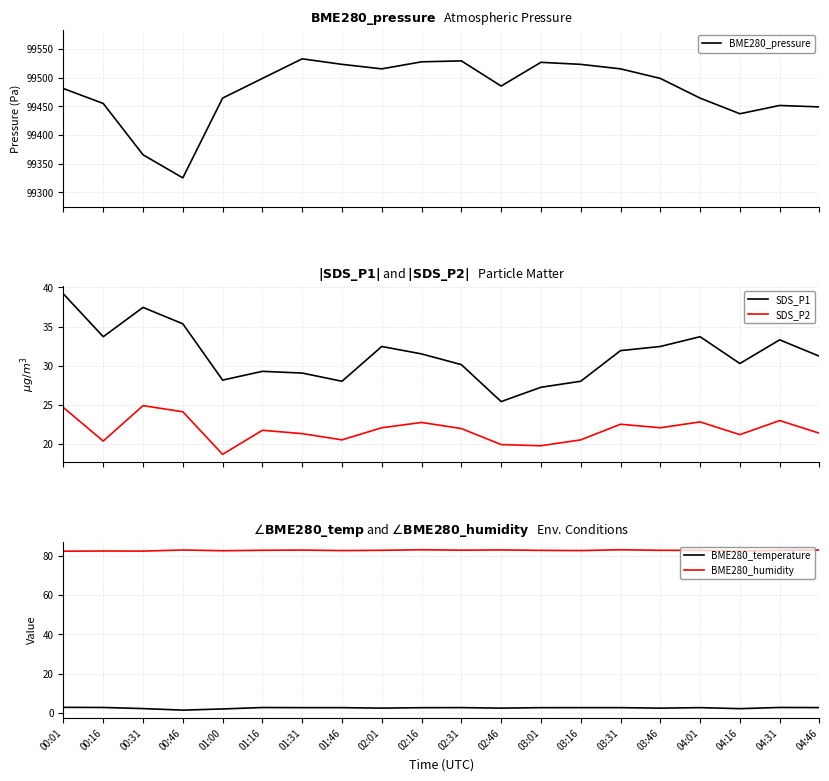

How many categories are shown in the chart?

20